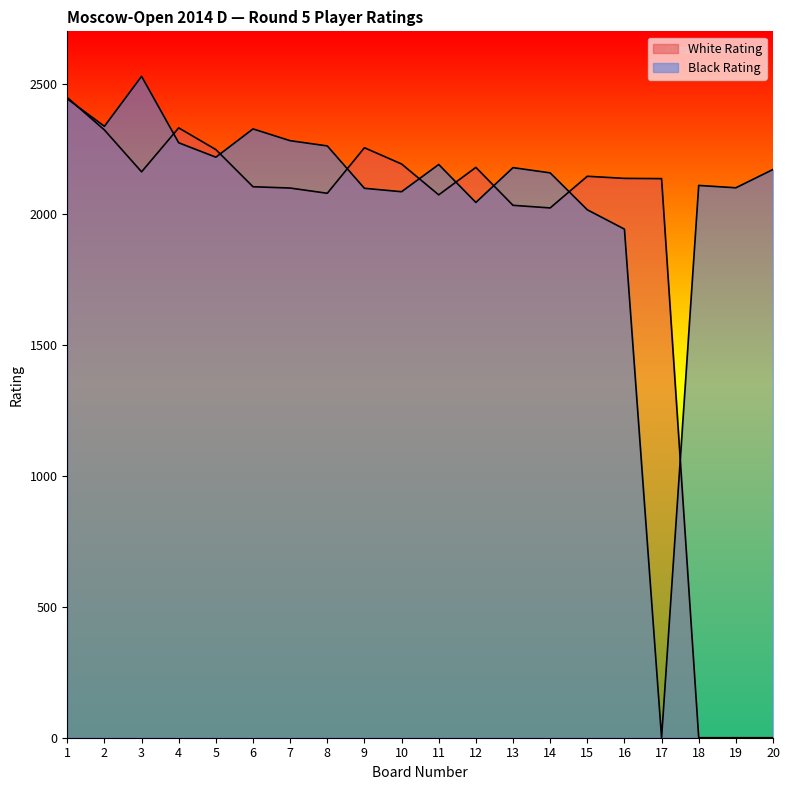

Count the number of categories in the chart.

20